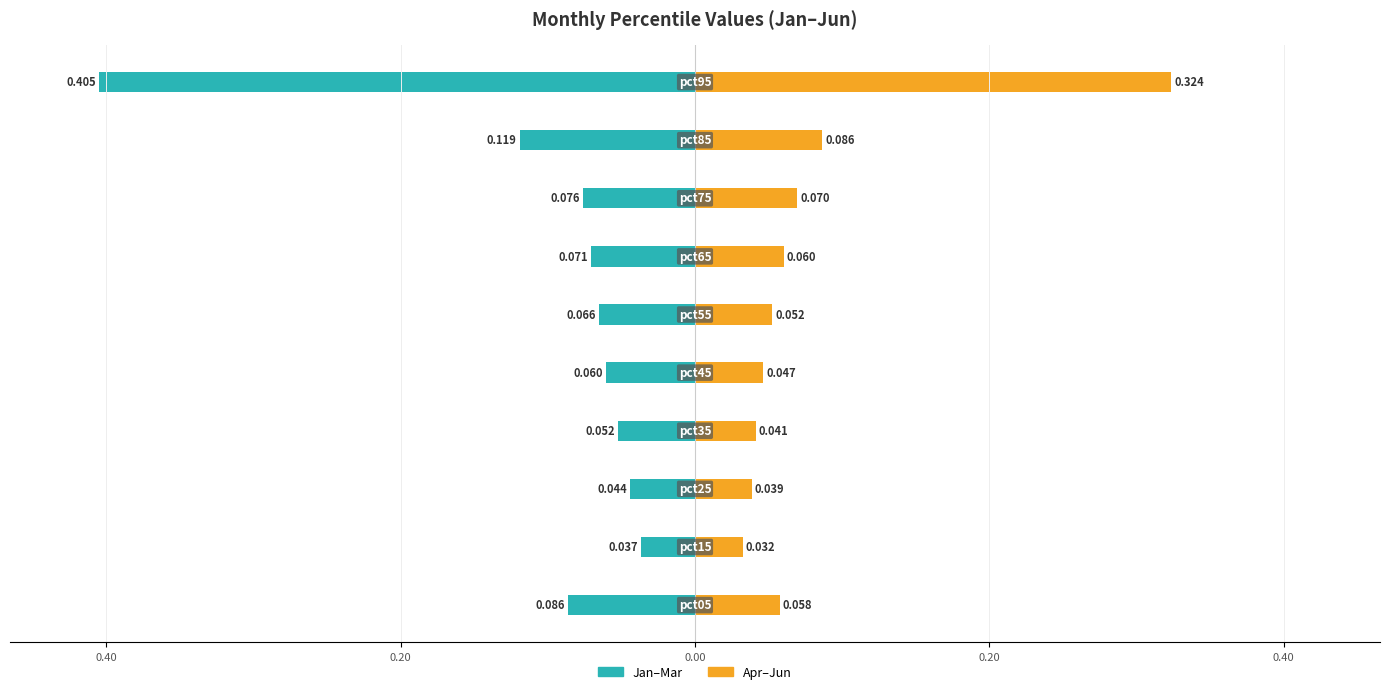

Are the bars horizontal?

Yes